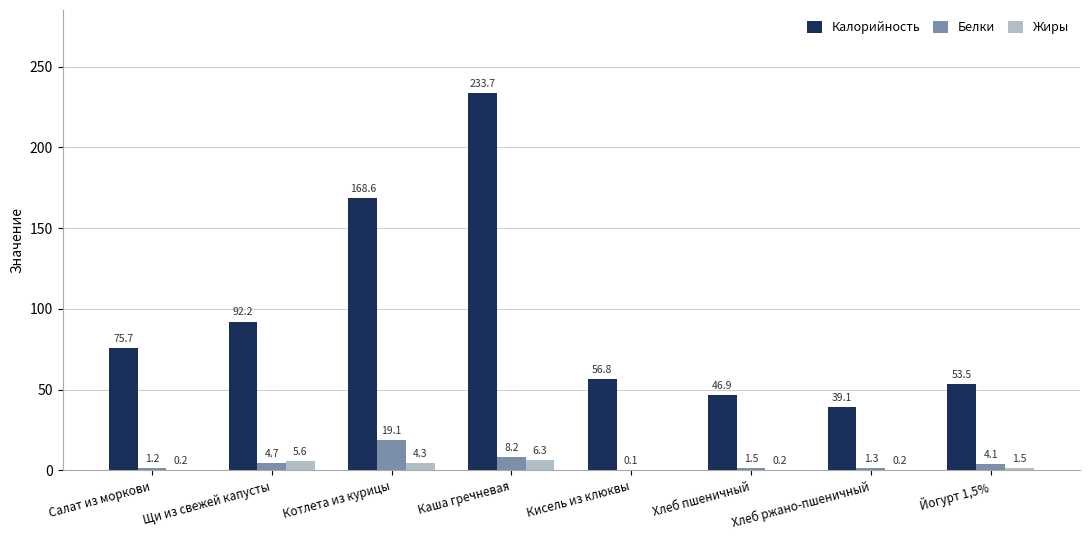

At which label does Калорийность first exceed 75?

Салат из моркови